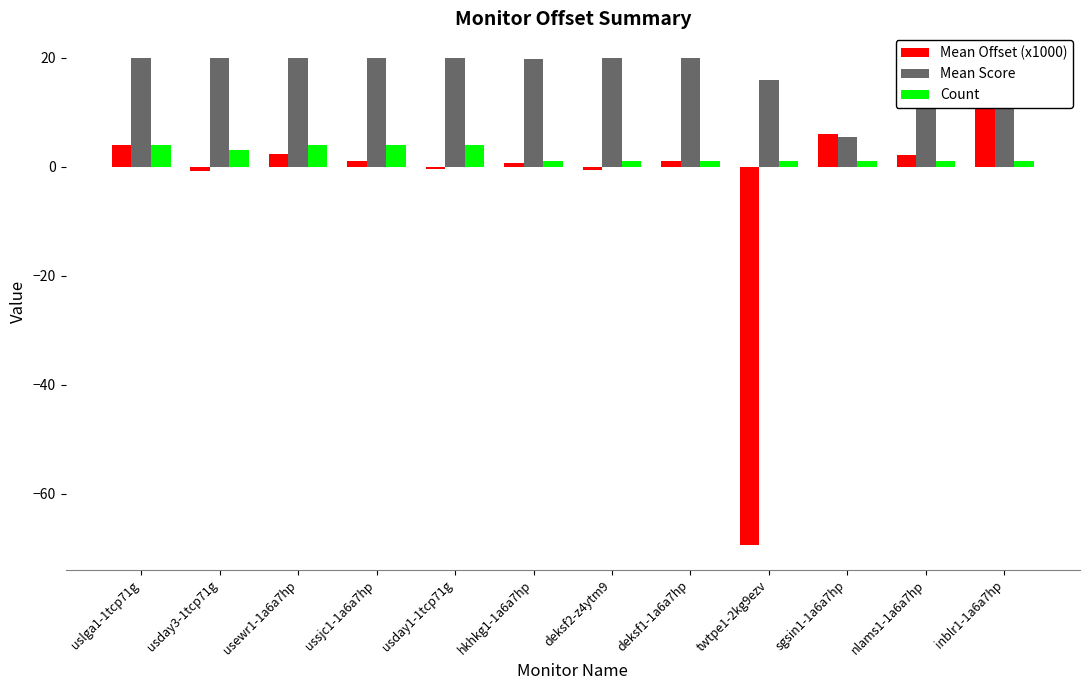

Reading left to right, transcribe all the data shown in this chart.

Mean Offset (x1000): 3.9	-0.8	2.4	1.0	-0.5	0.6	-0.7	1.0	-69.5	6.1	2.2	14.0
Mean Score: 20.0	20.0	20.0	20.0	20.0	19.7	20.0	20.0	15.9	5.5	20.0	20.0
Count: 4.0	3.0	4.0	4.0	4.0	1.0	1.0	1.0	1.0	1.0	1.0	1.0